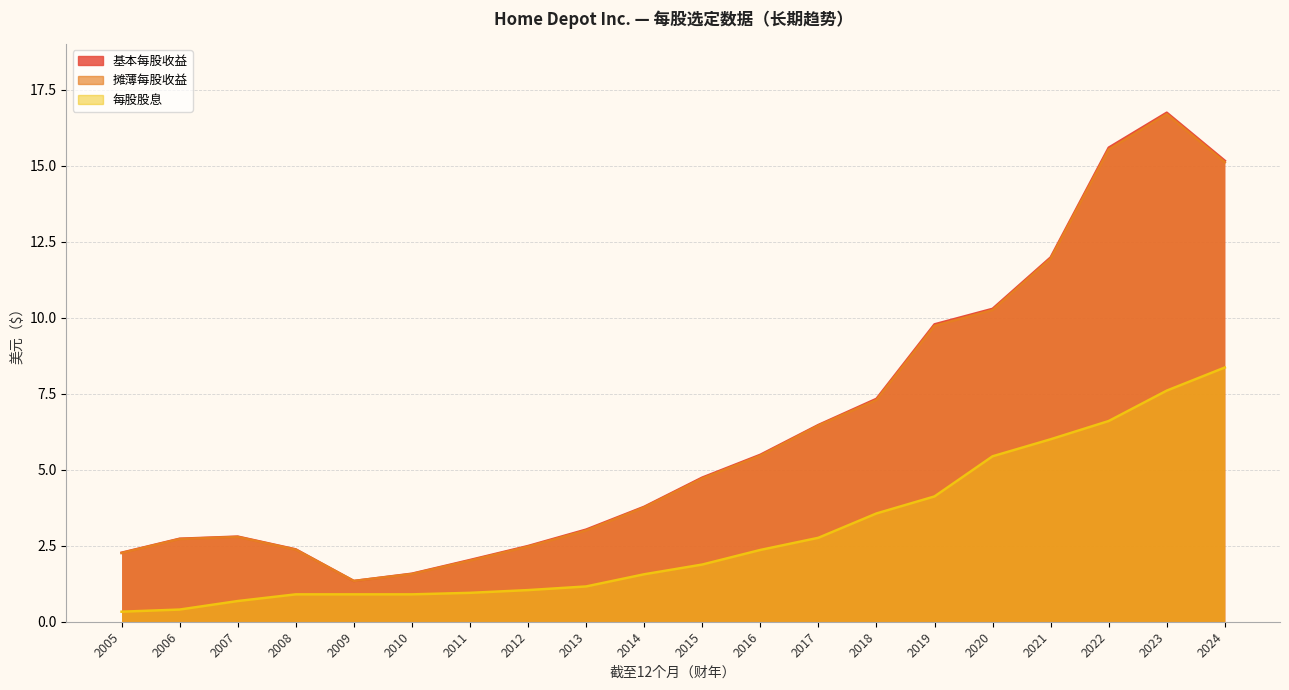

What is the sum of the 每股股息 values at 2014 and 2008?

2.5